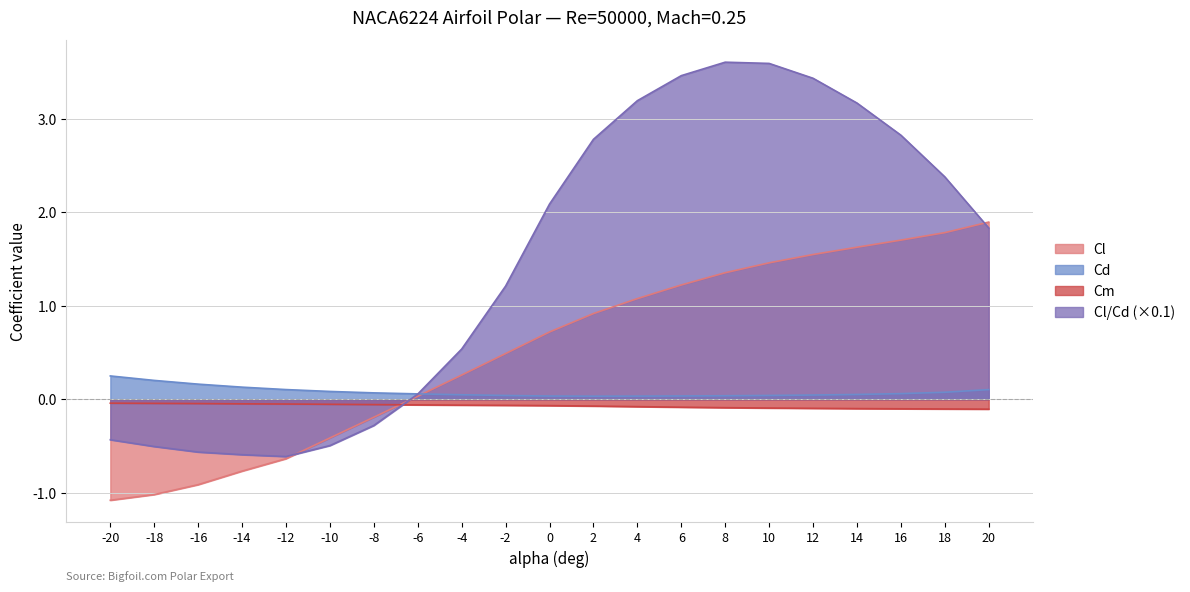

Which series has the widest spread of values?

Cl/Cd (×0.1)